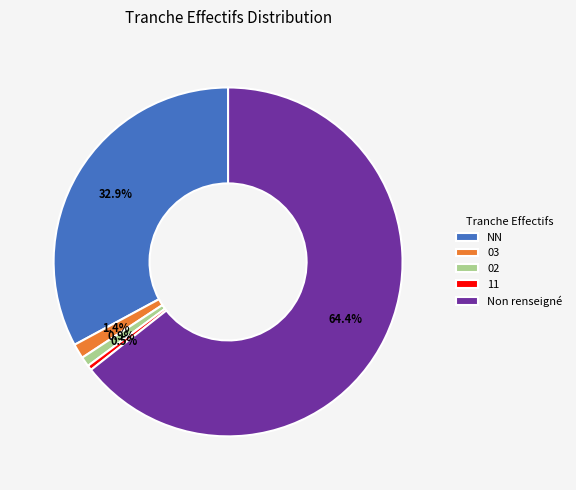

To the nearest percent, what is the combined percentage of 02 and 03?

2%